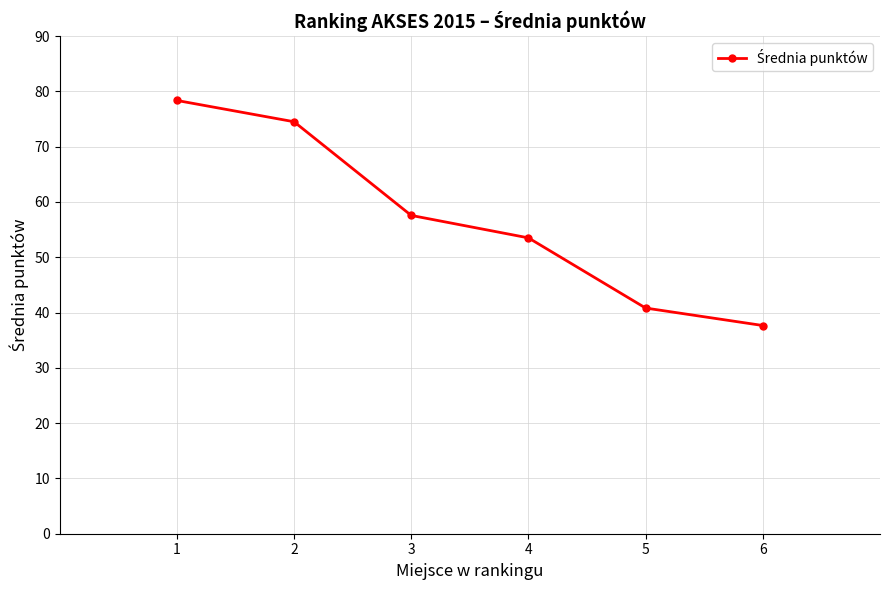

The value at 6 is 37.6. True or false?

True